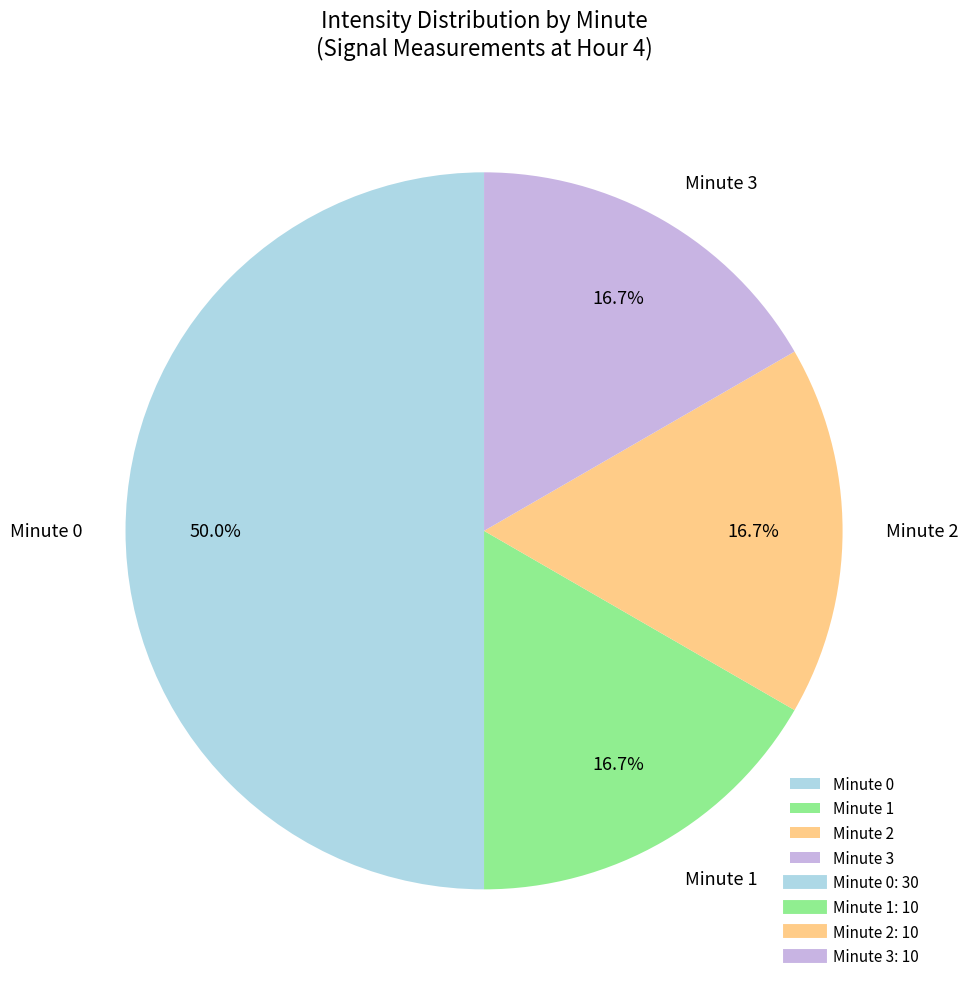

To the nearest percent, what is the difference between the largest and smallest slice percentages?

33%